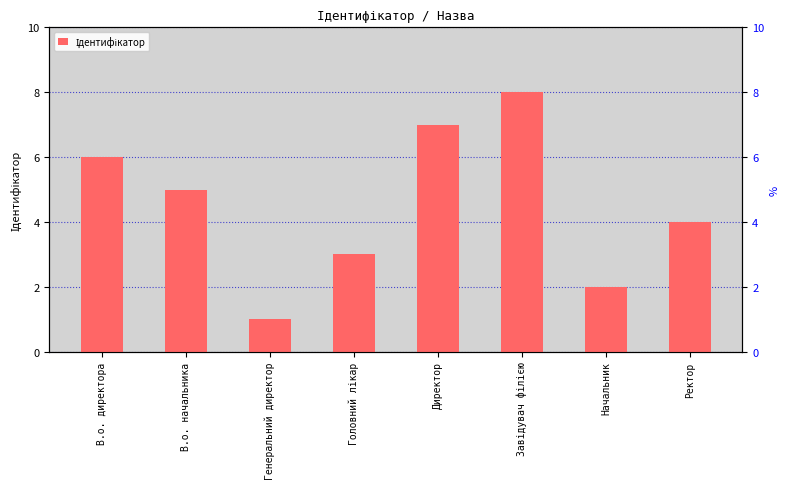

Does the chart contain any negative values?

No